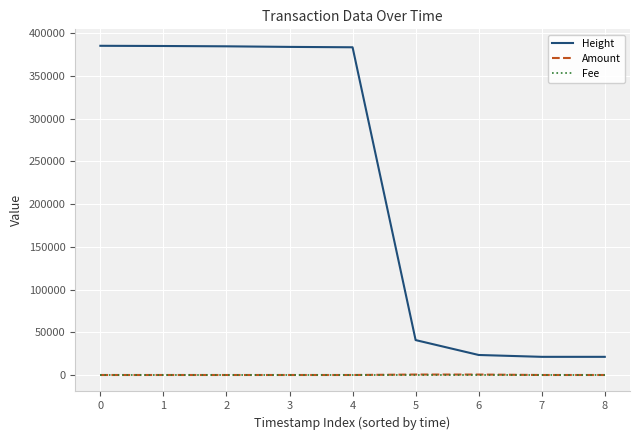

The value of Height at 1 is 249653.6. True or false?

False